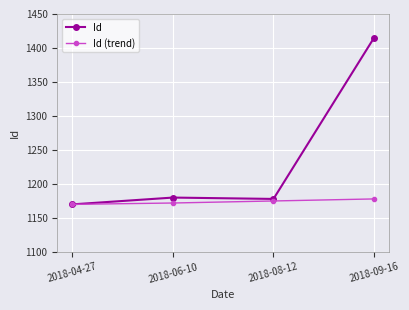

Reading left to right, what are all the values shown in this chart?

Id: 2018-04-27=1170	2018-06-10=1180	2018-08-12=1178	2018-09-16=1415
Id (trend): 2018-04-27=1170	2018-06-10=1172	2018-08-12=1175	2018-09-16=1178